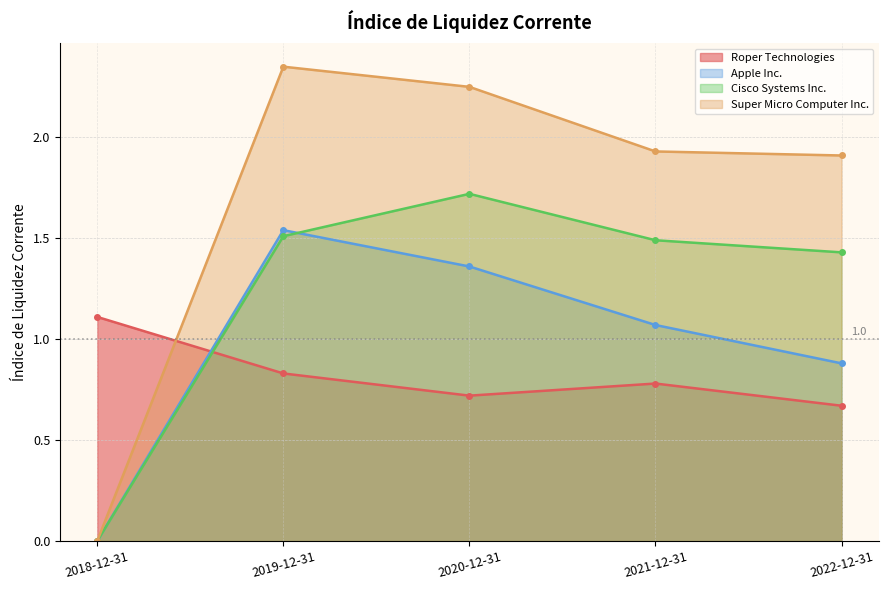

Which category has the highest value in the Cisco Systems Inc. series?

2020-12-31